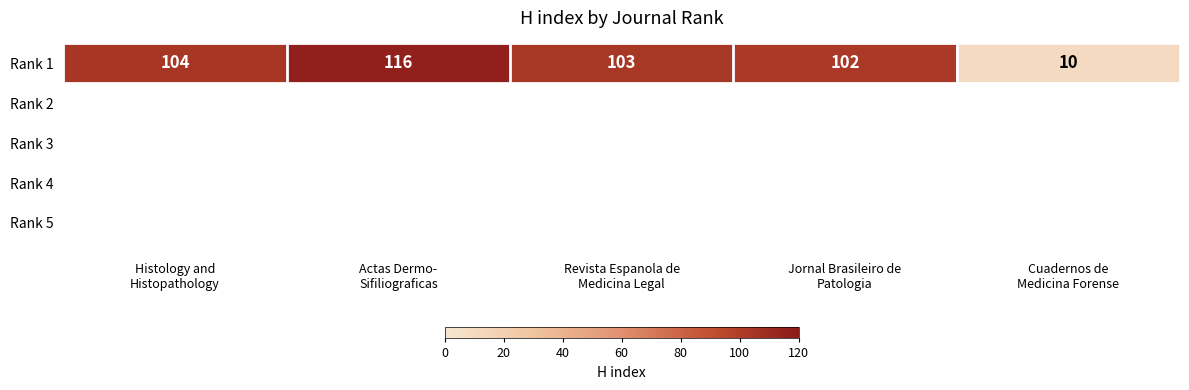

How many data points are less than 103?

2